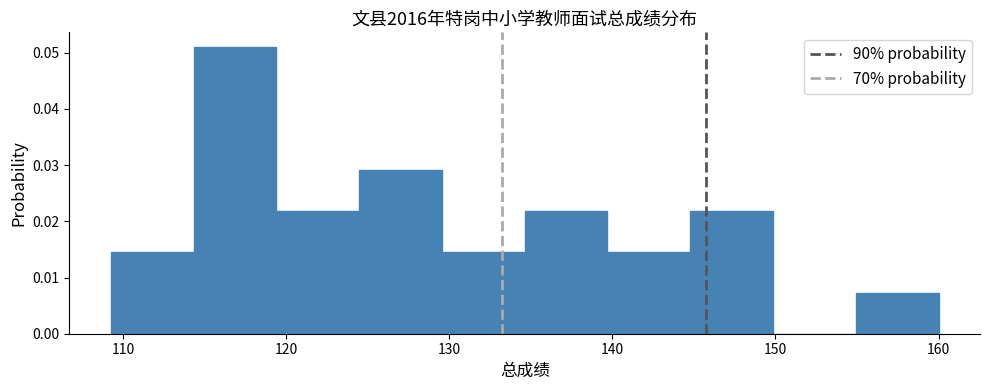

Over which range of the x-axis is the bar tallest?

114 to 119